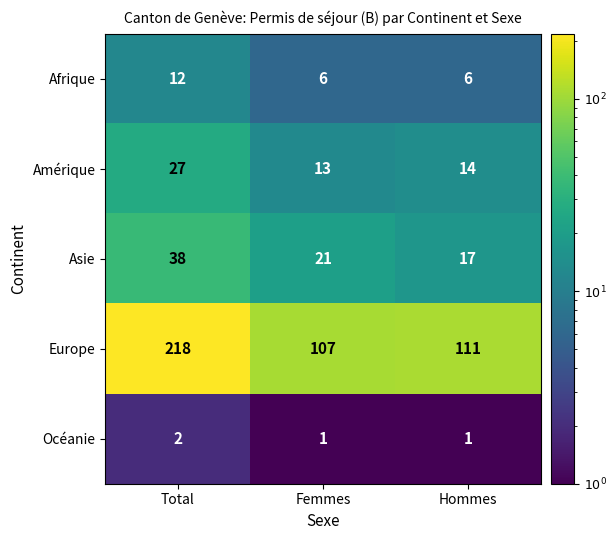

Rank the series at Total from highest to lowest value.

Europe, Asie, Amérique, Afrique, Océanie